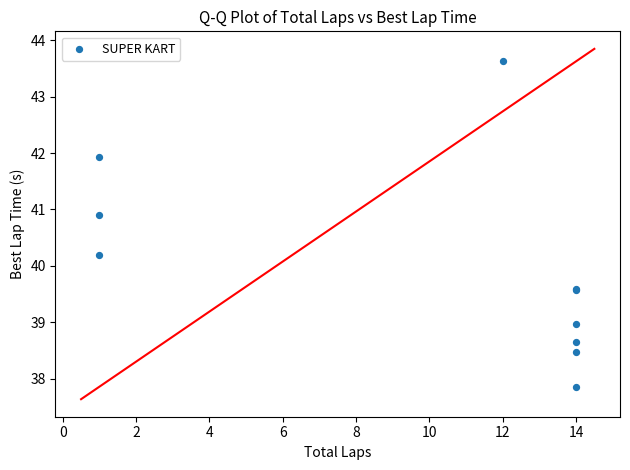

What Y value in the scatter plot is closest to 40?

40.2